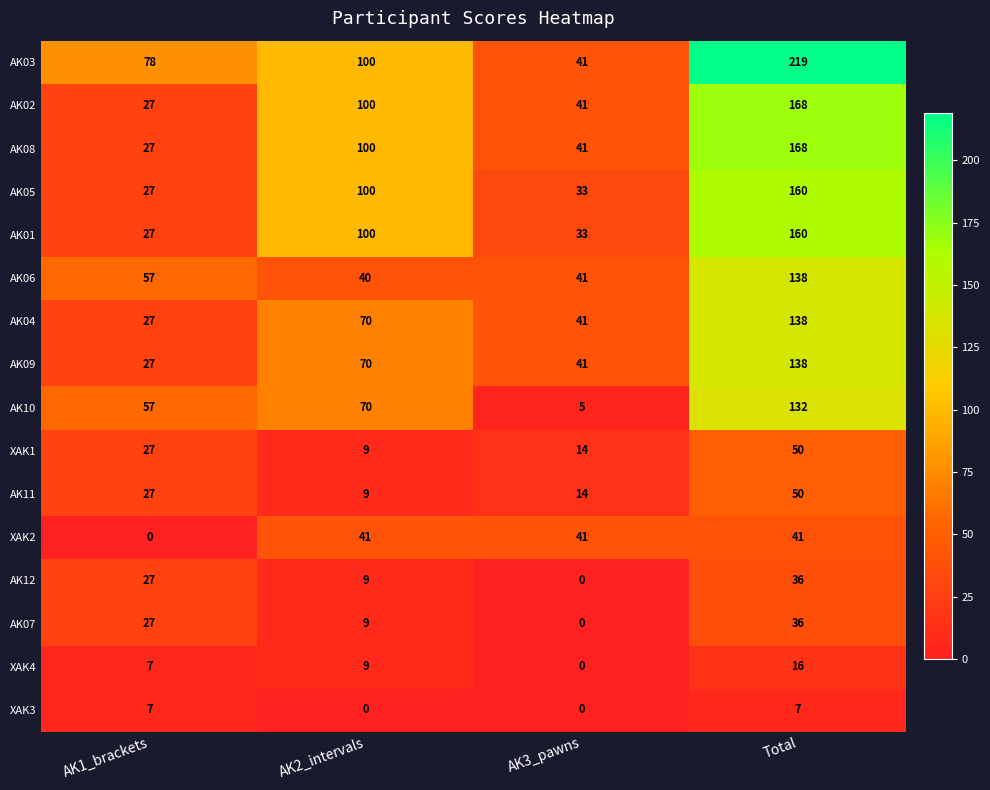

At which category is the sum across all series the highest?

Total